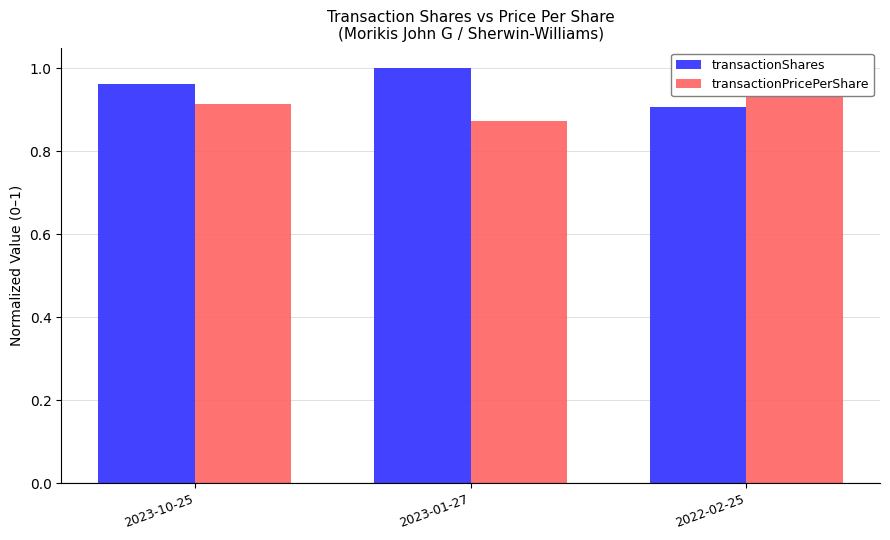

Reading left to right, transcribe all the data shown in this chart.

transactionShares: 1.0	1.0	0.9
transactionPricePerShare: 0.9	0.9	1.0